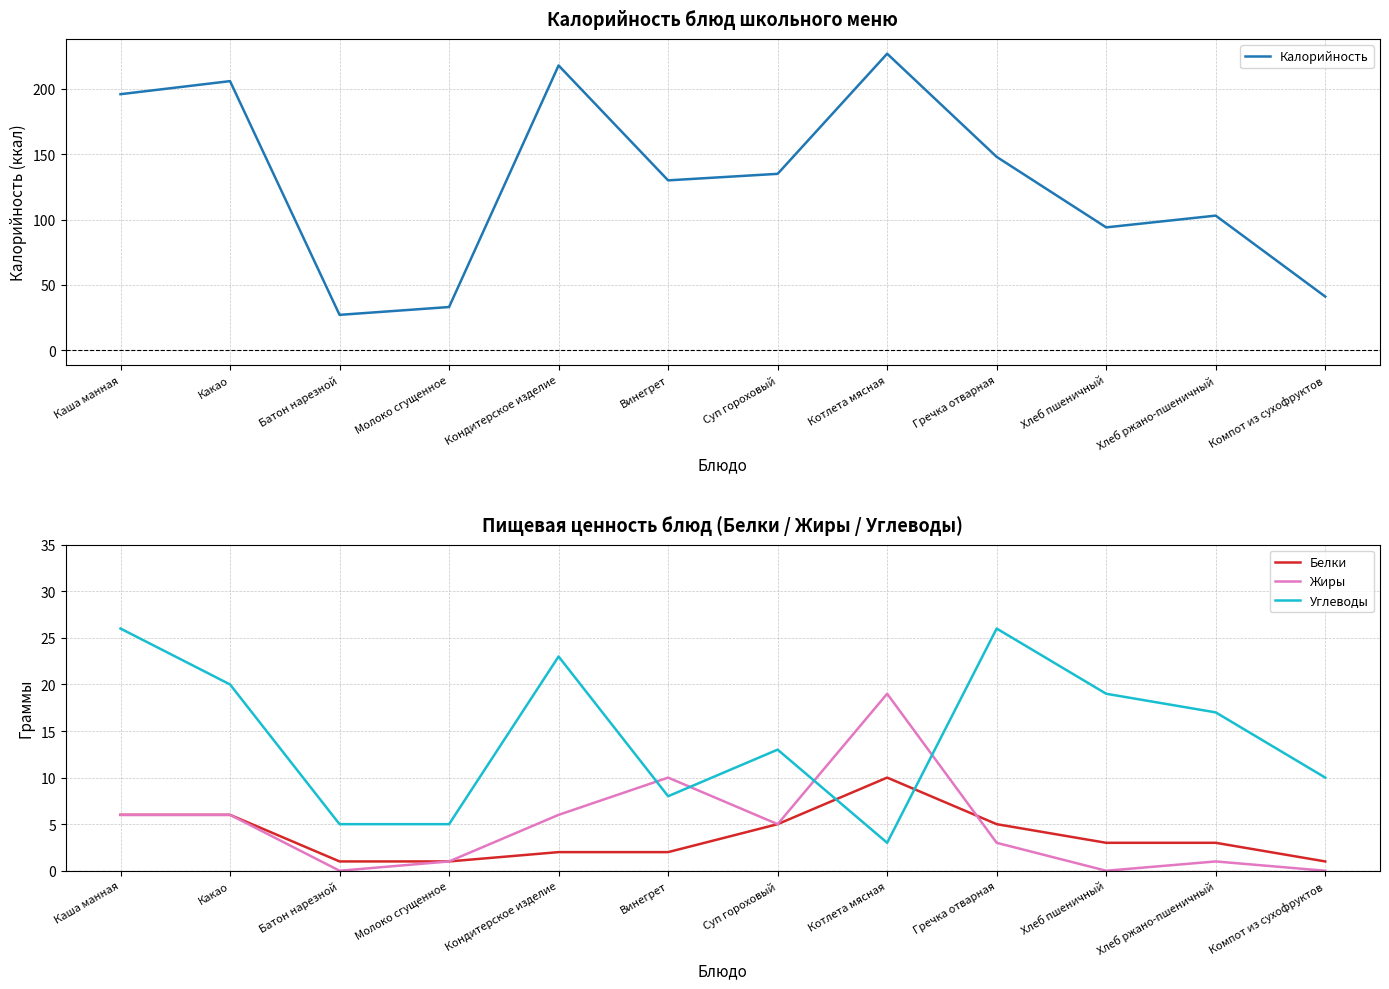

True or false: Углеводы and Белки cross at least once.

True